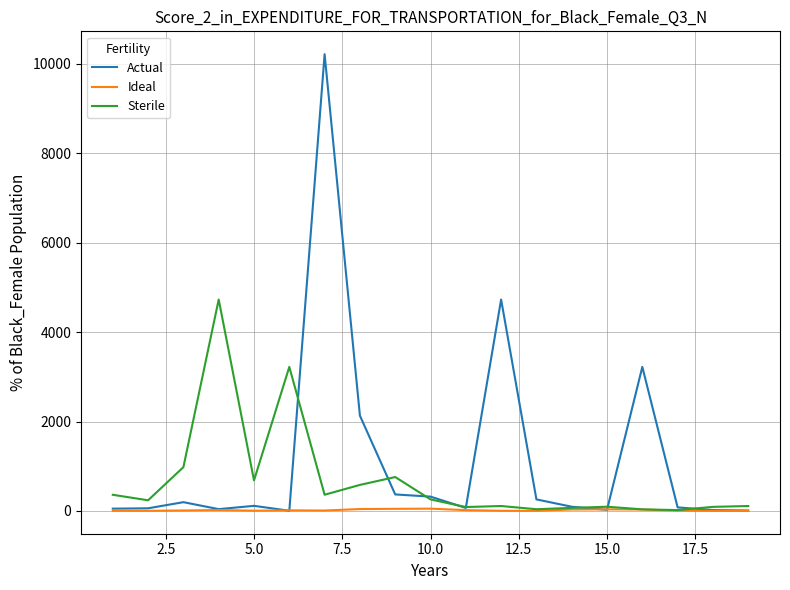

Which series has the widest spread of values?

Actual